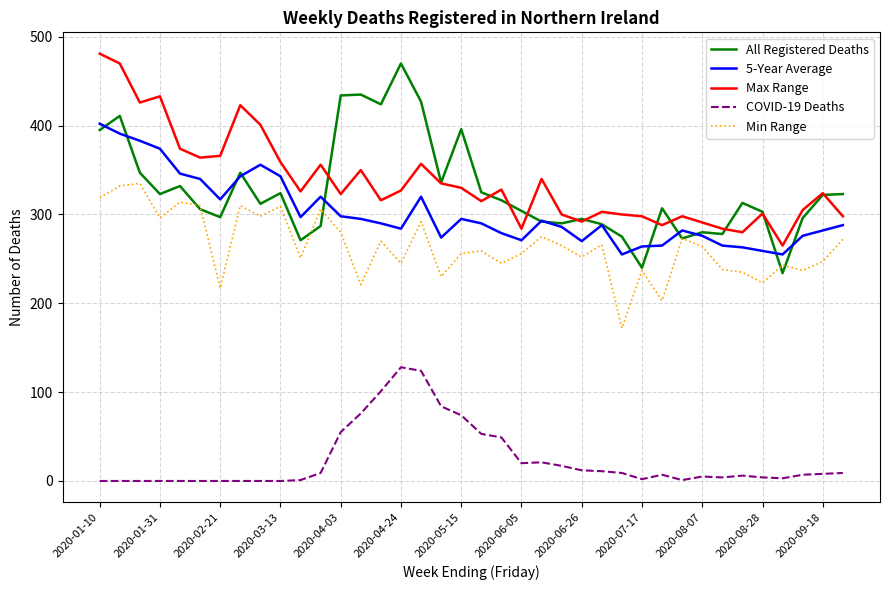

What is the maximum value for 5-Year Average?

402.2